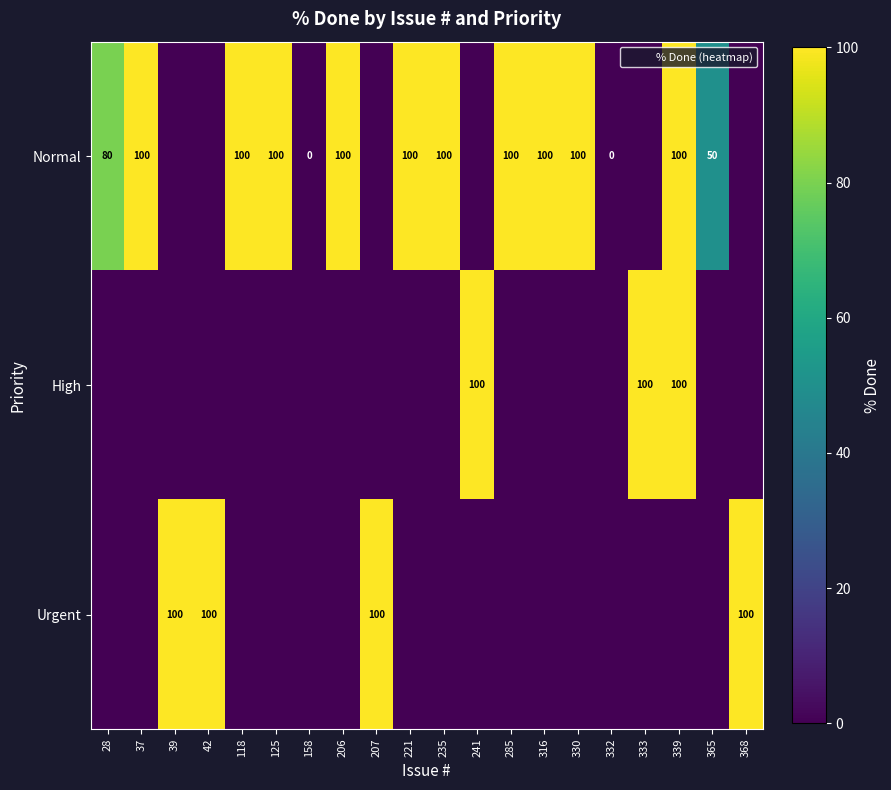

How many series are shown in this chart?

3